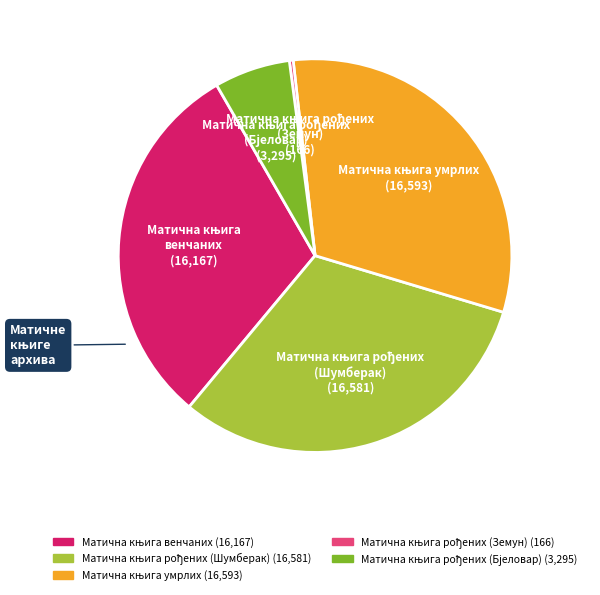

Count the number of slices in the pie.

5